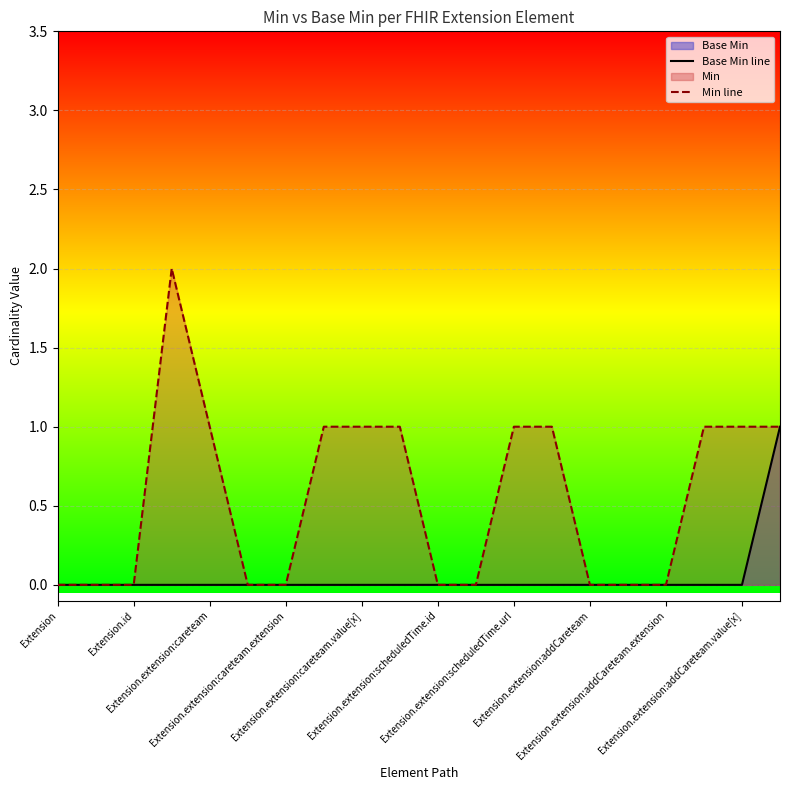

What is the sum of all Base Min line values?

1